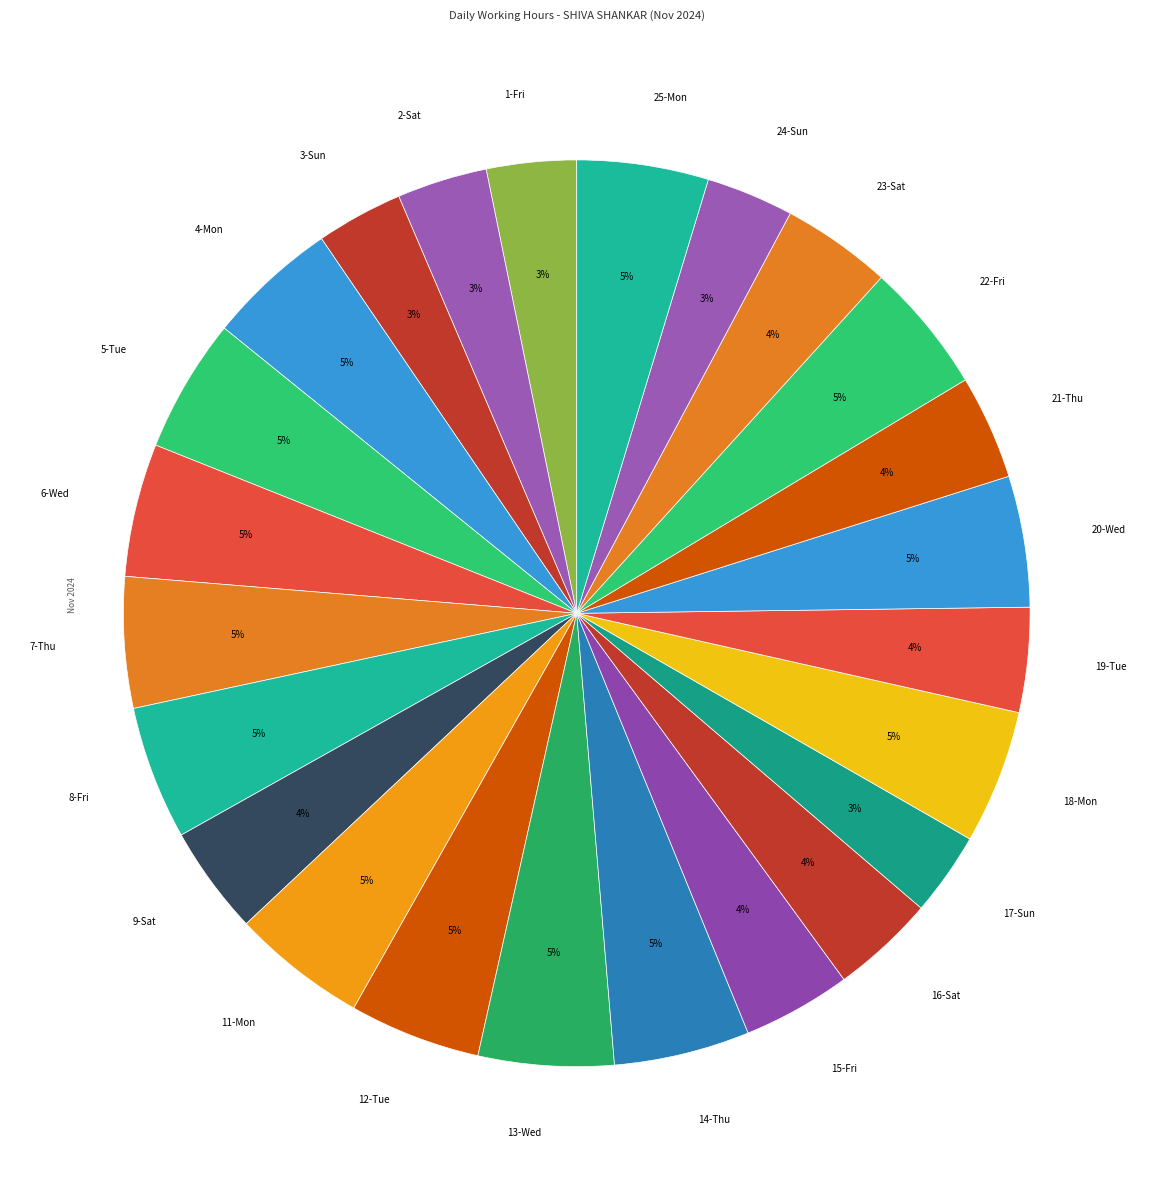

Rank the categories by value from lowest to highest.

17-Sun, 3-Sun, 24-Sun, 1-Fri, 2-Sat, 16-Sat, 21-Thu, 19-Tue, 15-Fri, 9-Sat, 23-Sat, 4-Mon, 7-Thu, 22-Fri, 20-Wed, 12-Tue, 25-Mon, 6-Wed, 8-Fri, 18-Mon, 5-Tue, 11-Mon, 13-Wed, 14-Thu